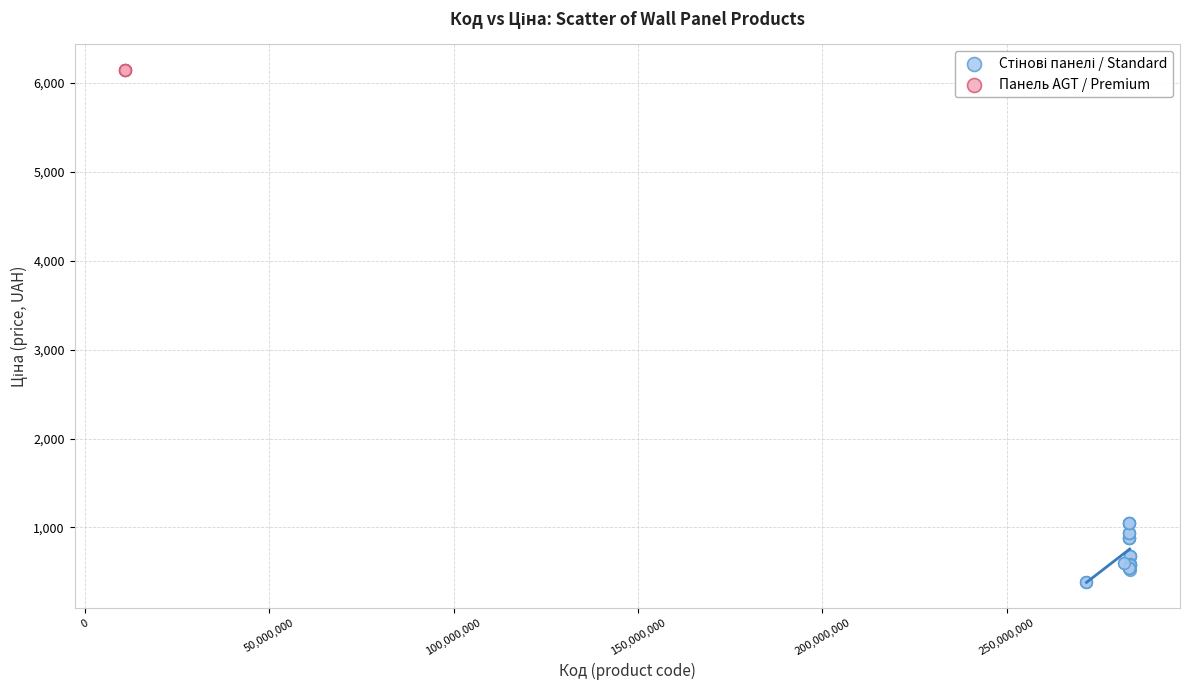

Which series contains the highest Y value?

Панель AGT / Premium